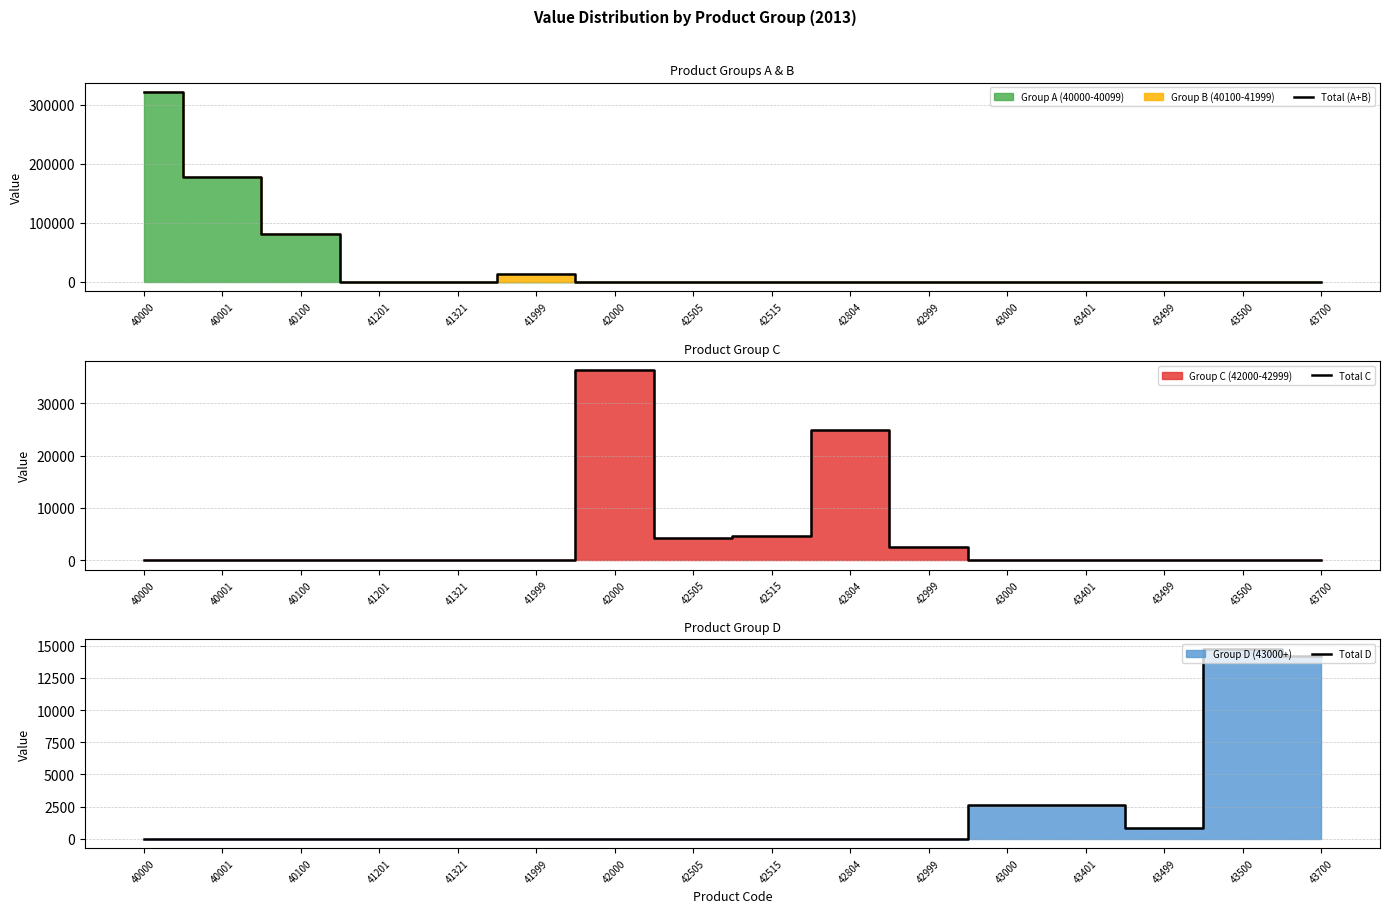

In Total C, how many points are higher than both neighbors (excluding endpoints)?

2